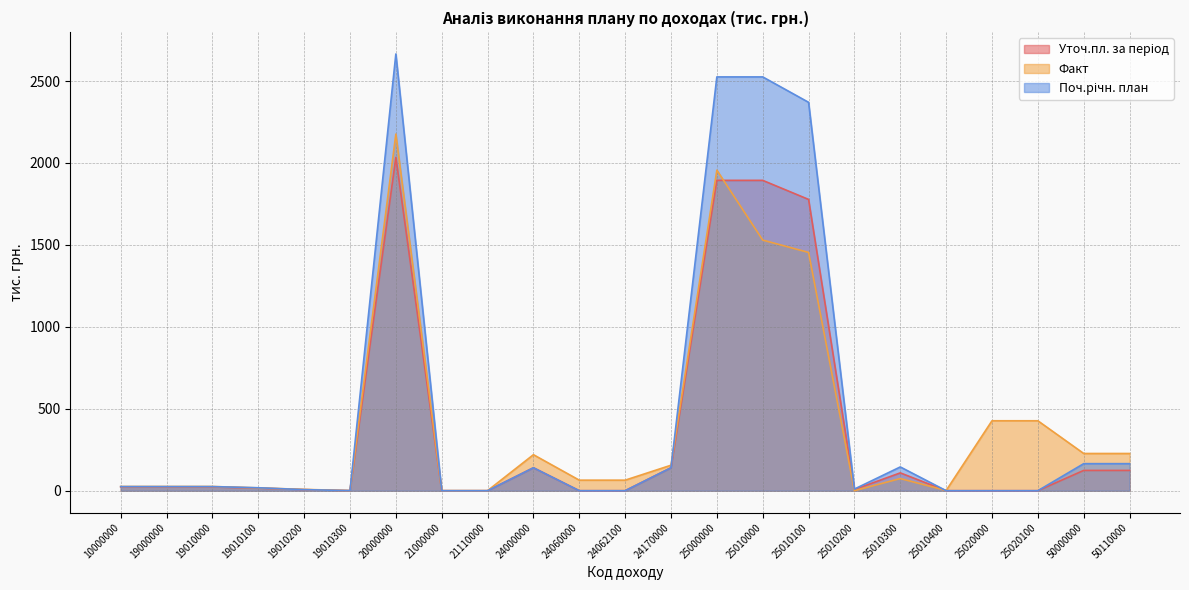

What is the difference between the highest and lowest values at 10000000?

2.9